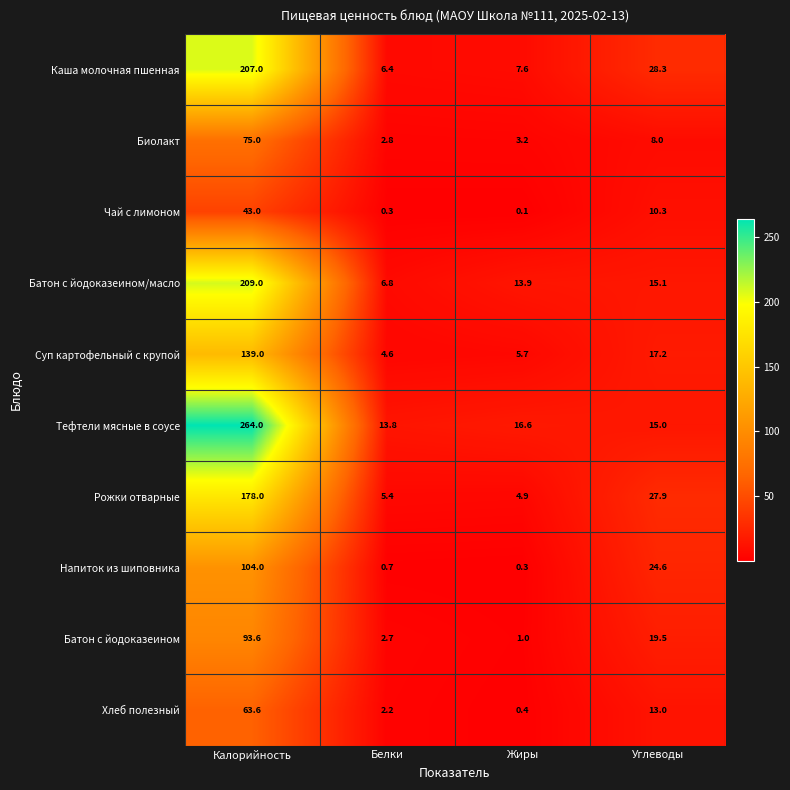

What is the highest value of the Батон с йодоказеином/масло series?

209.0